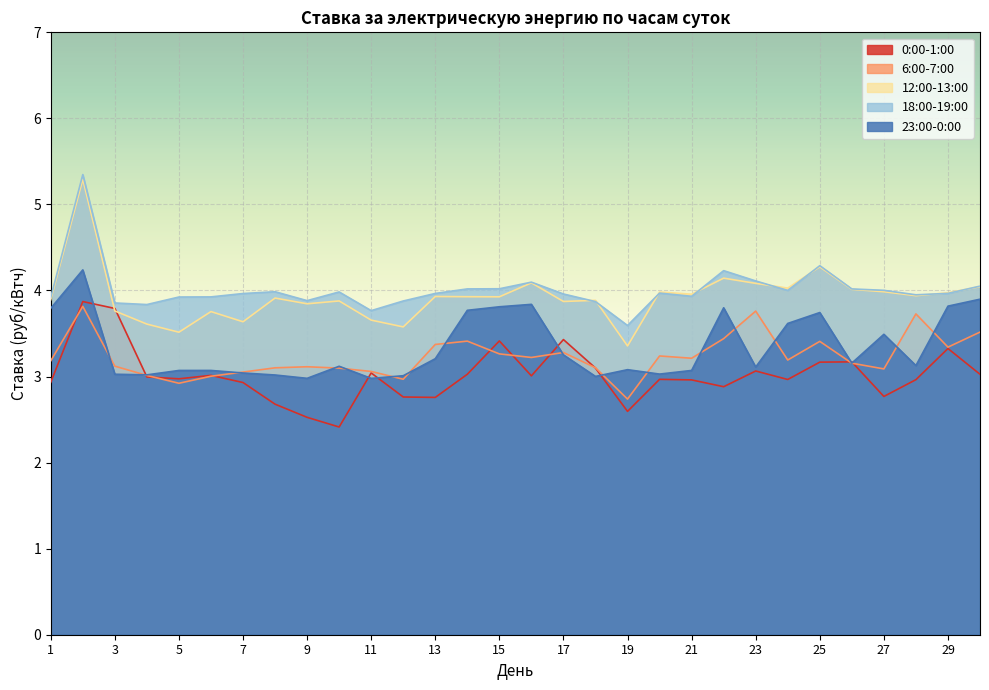

What is the average value of the 0:00-1:00 series?

3.0